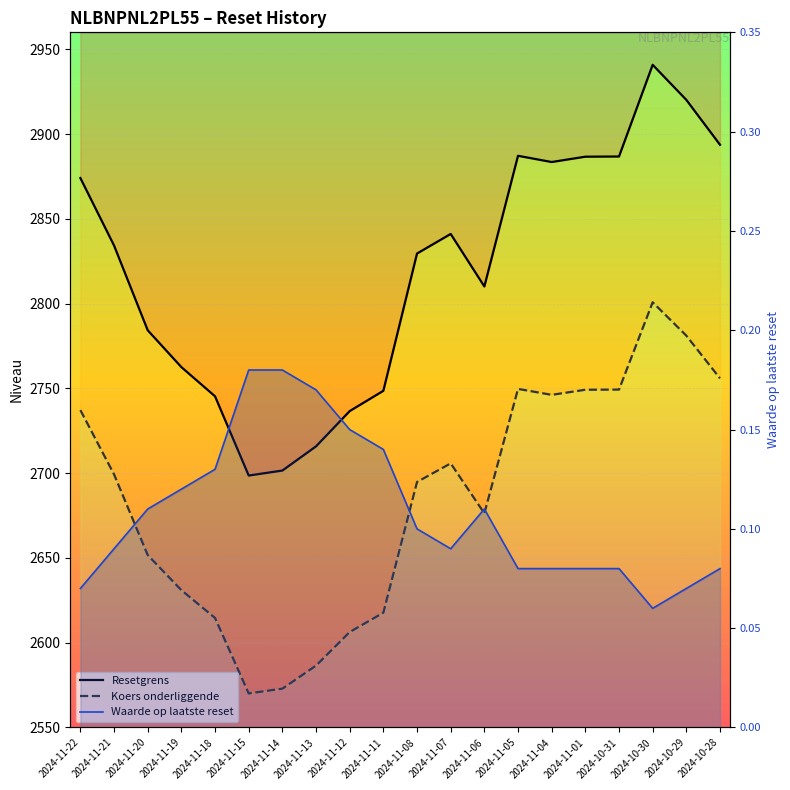

What is the label of the 6th point from the left?

2024-11-15